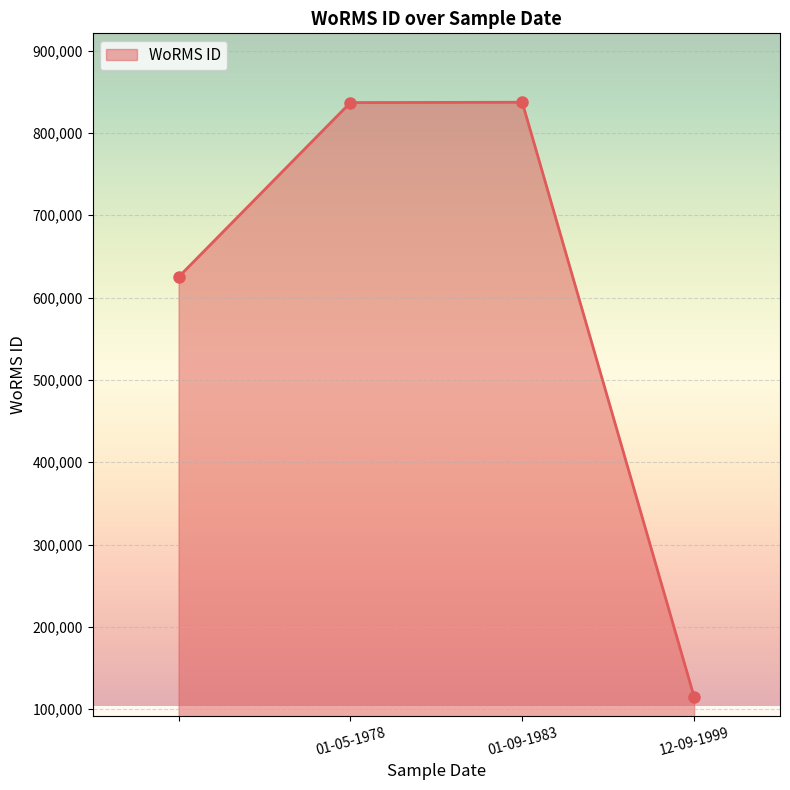

What is the greatest value displayed?

837255